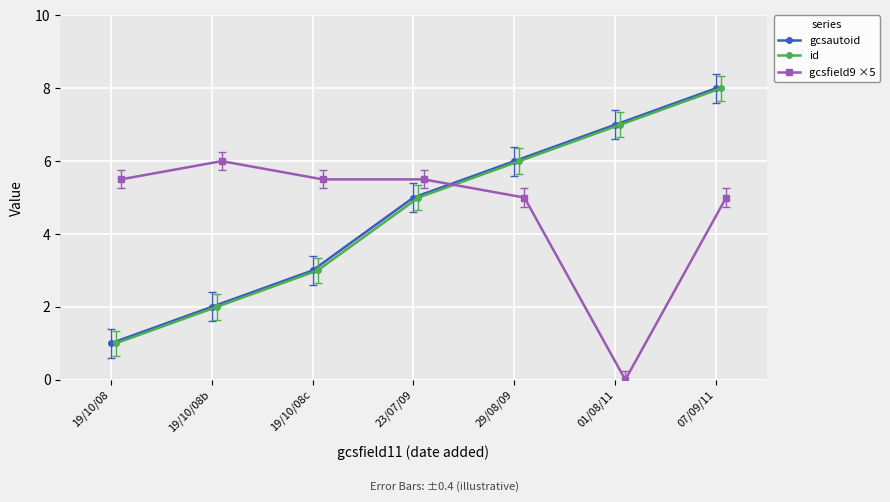

Which category has the lowest value in the gcsautoid series?

19/10/08